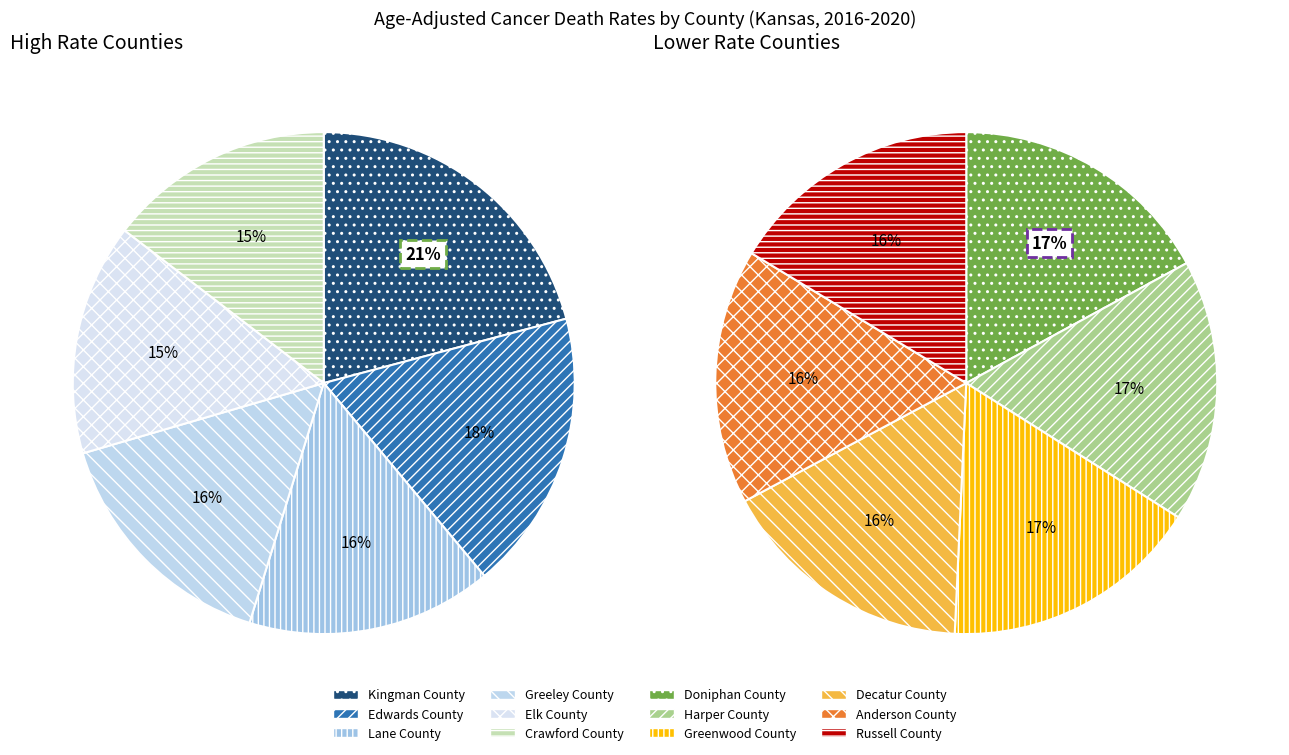

What is the change in value from Edwards County to Doniphan County?

-51.8